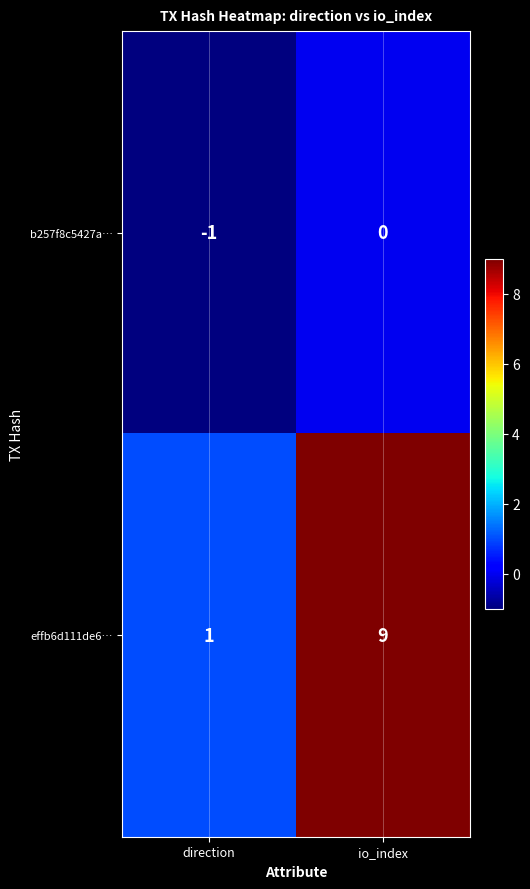

Is it true that b257f8c5427a… equals 1 at io_index?

False